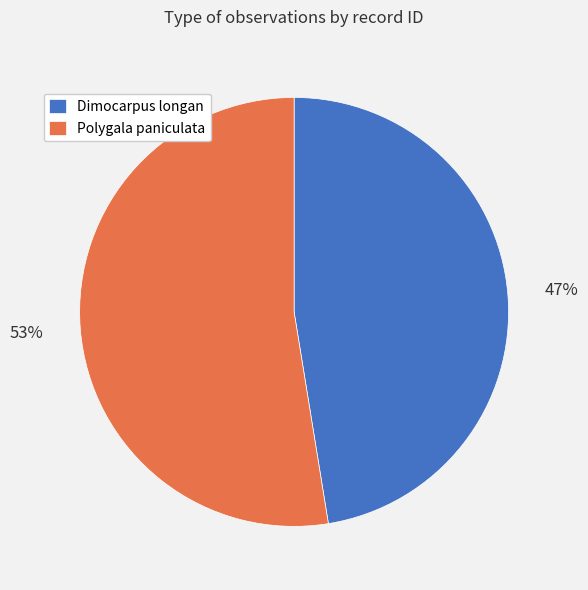

Count the number of slices in the pie.

2